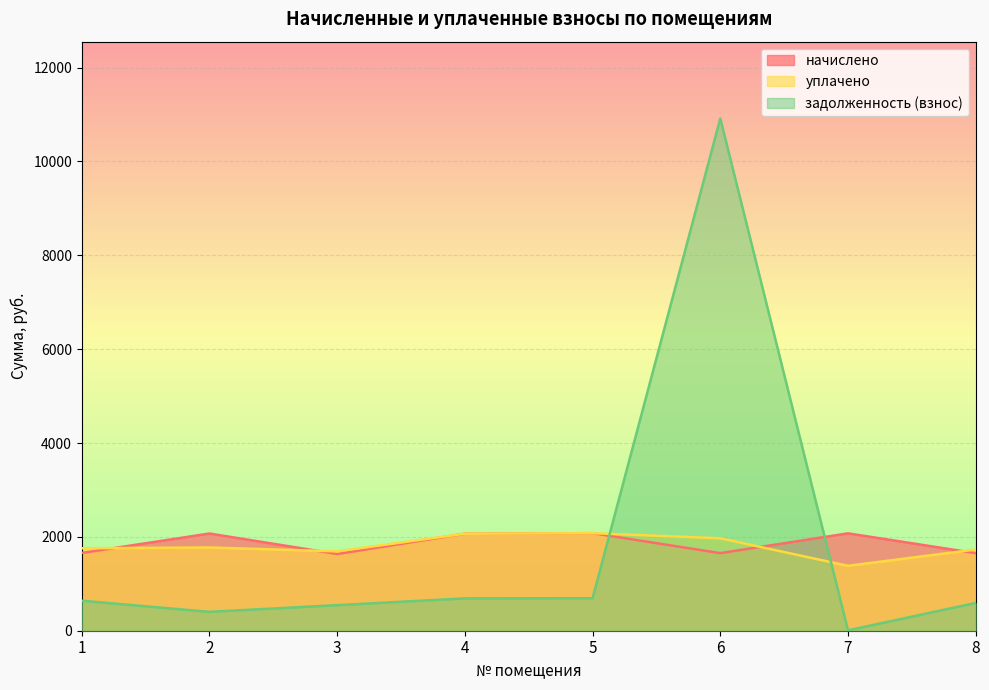

True or false: уплачено and задолженность (взнос) intersect in this chart.

True